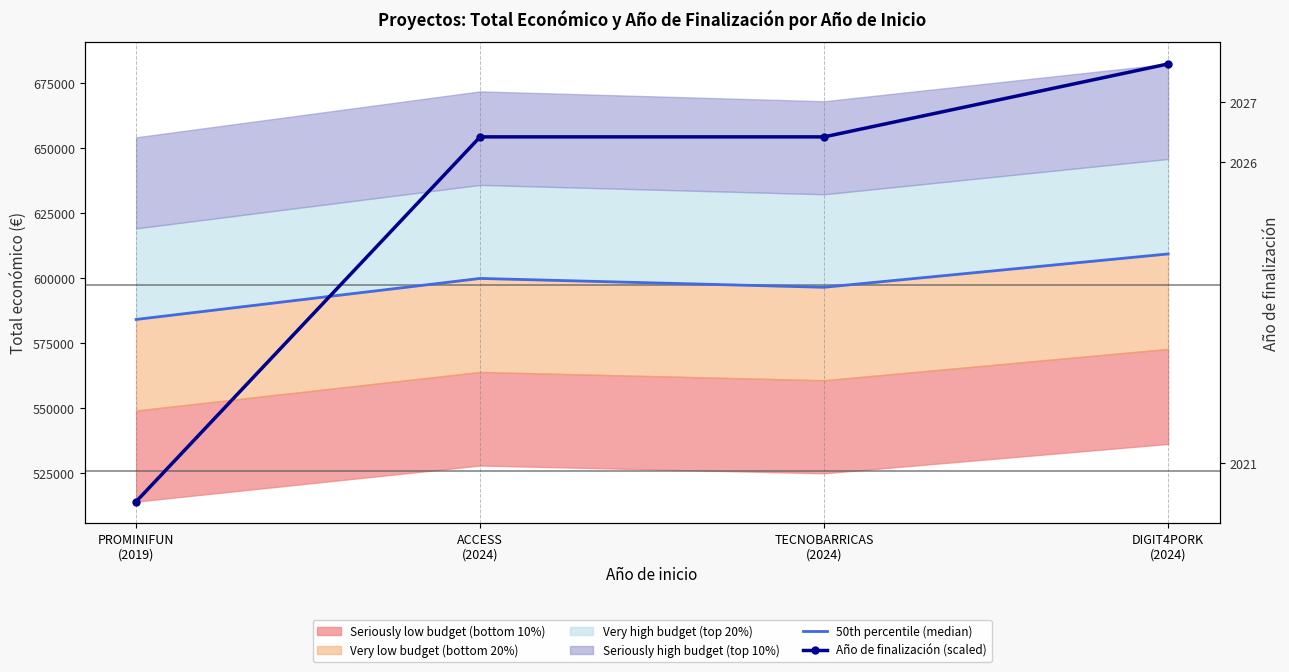

How many values in the 50th percentile (median) series exceed 599779?

1